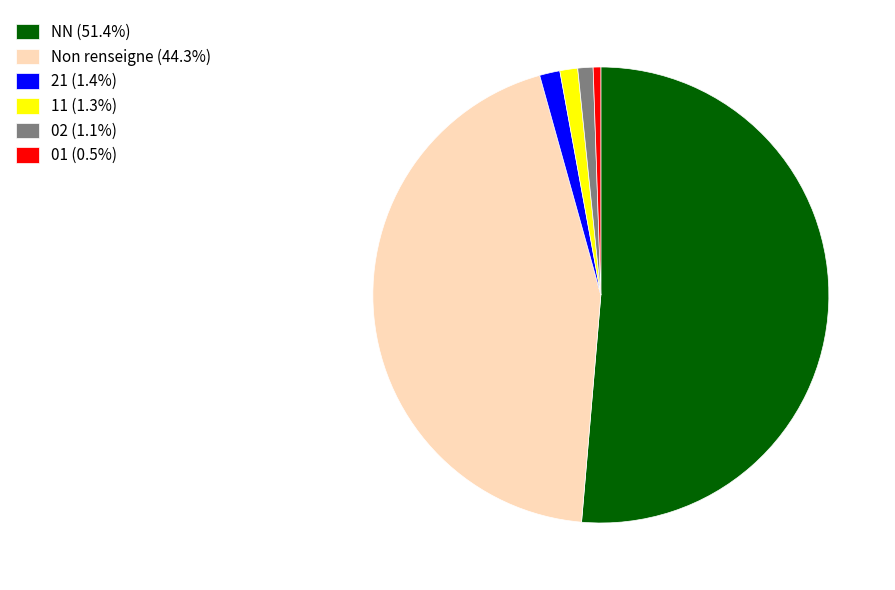

What is the ratio of the value at 01 (0.5%) to the value at 11 (1.3%)?

0.4